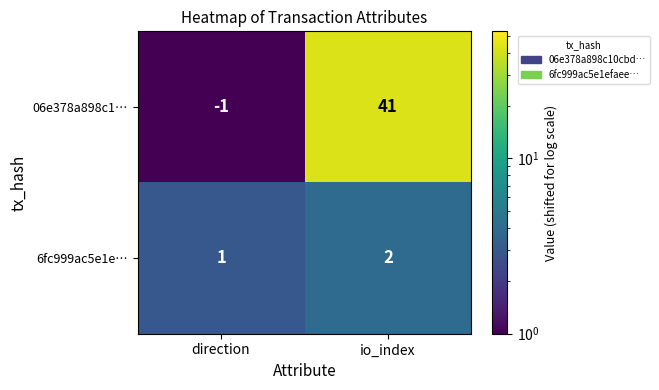

At how many categories does at least one series exceed 16?

1